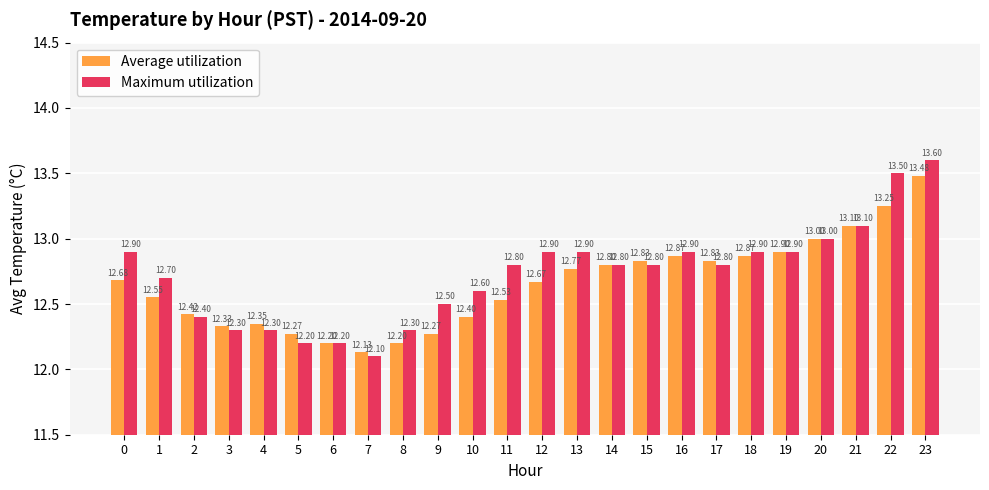

List the series in order of their peak value, highest first.

Maximum utilization, Average utilization